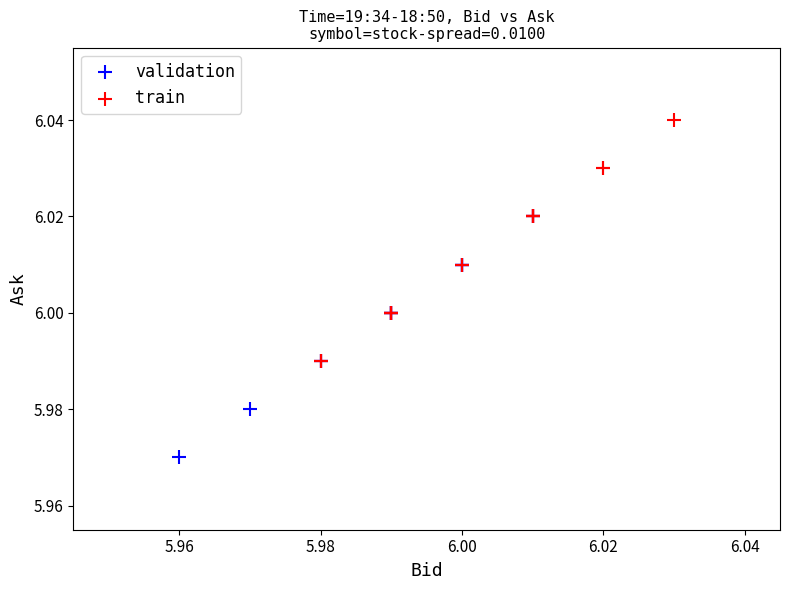

Which series reaches the minimum Y coordinate?

validation